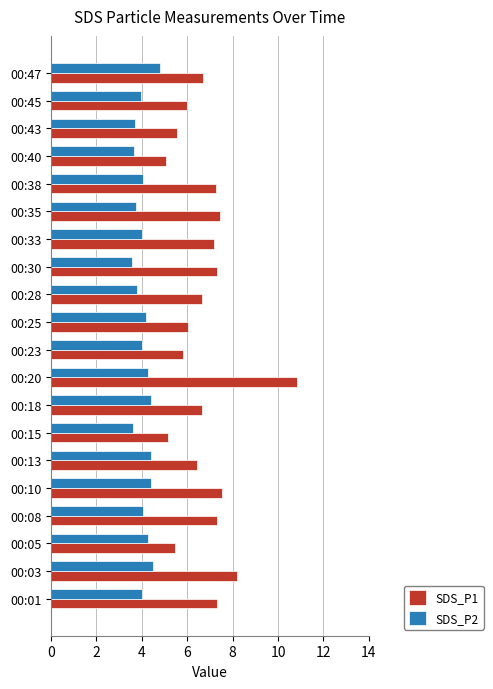

List the series in order of their overall mean, lowest first.

SDS_P2, SDS_P1